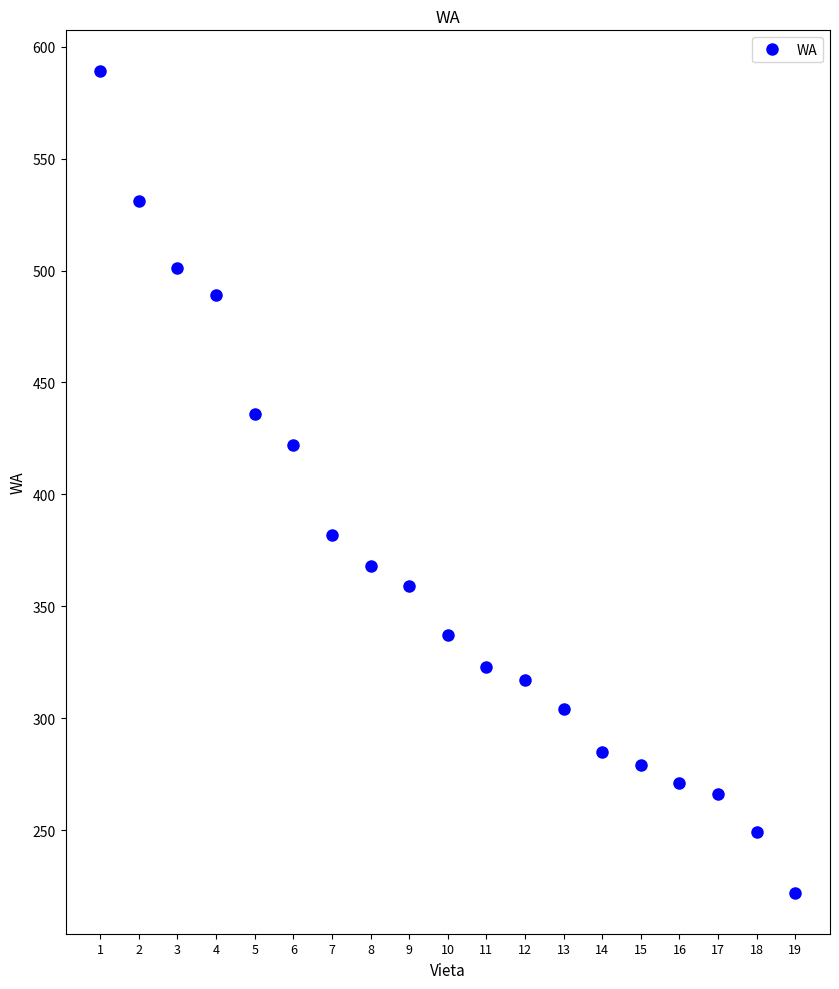

Reading left to right, extract all data points from this chart.

589	531	501	489	436	422	382	368	359	337	323	317	304	285	279	271	266	249	222